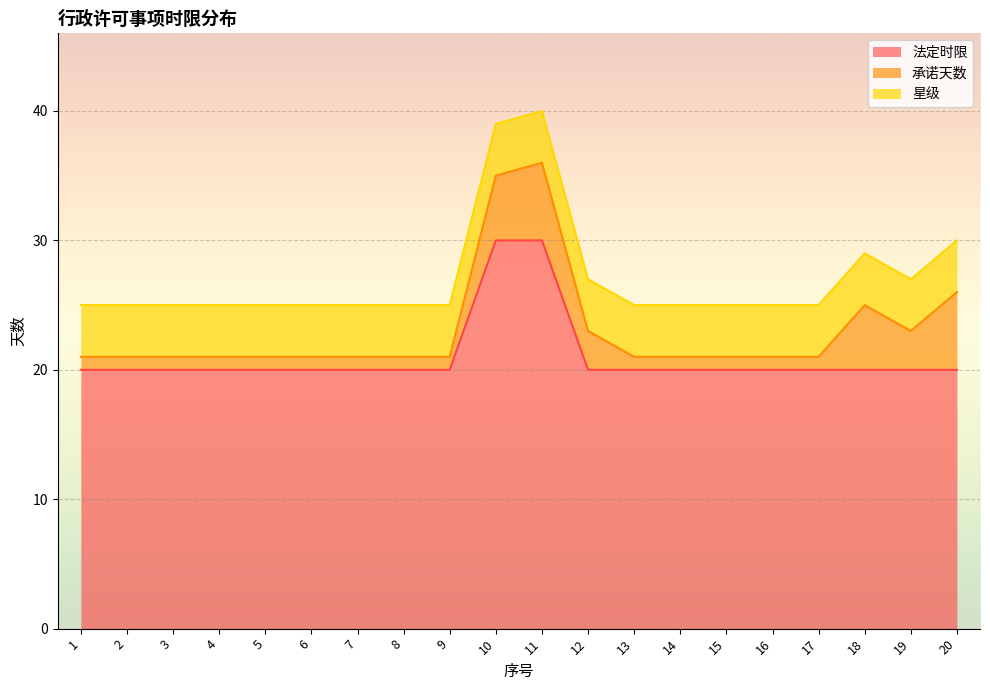

At how many categories does at least one series exceed 5?

20